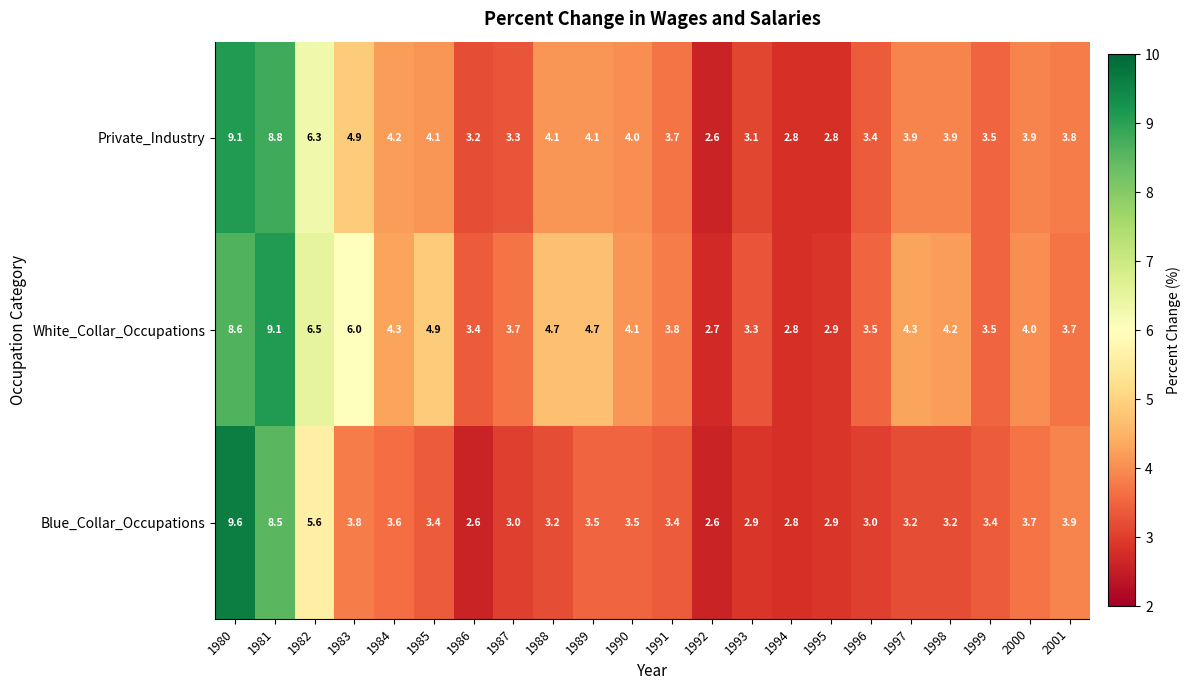

What is the sum of the White_Collar_Occupations values at 2000 and 1991?

7.8